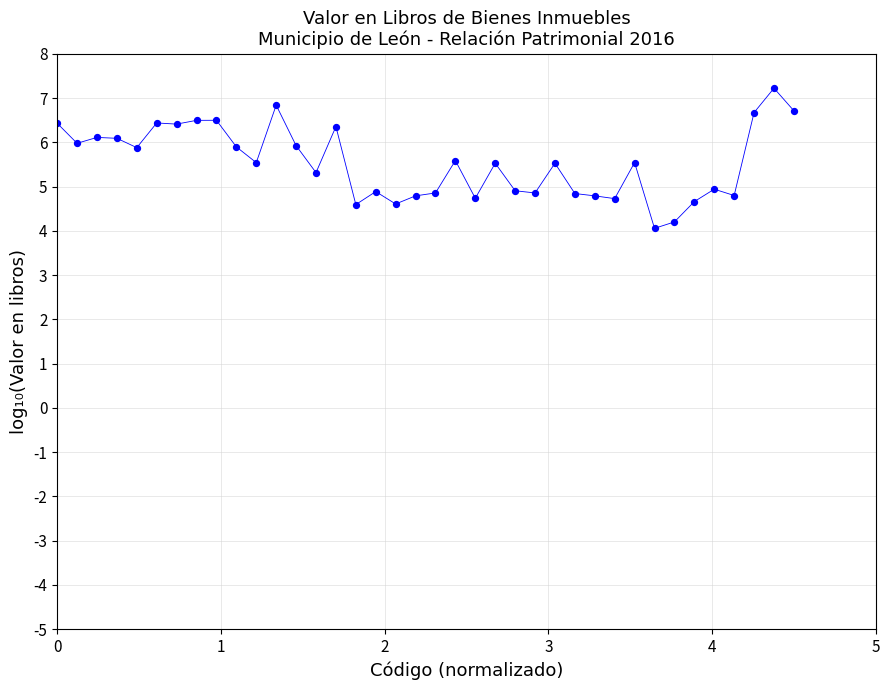

What is the range of X values (max minus min)?

4.5